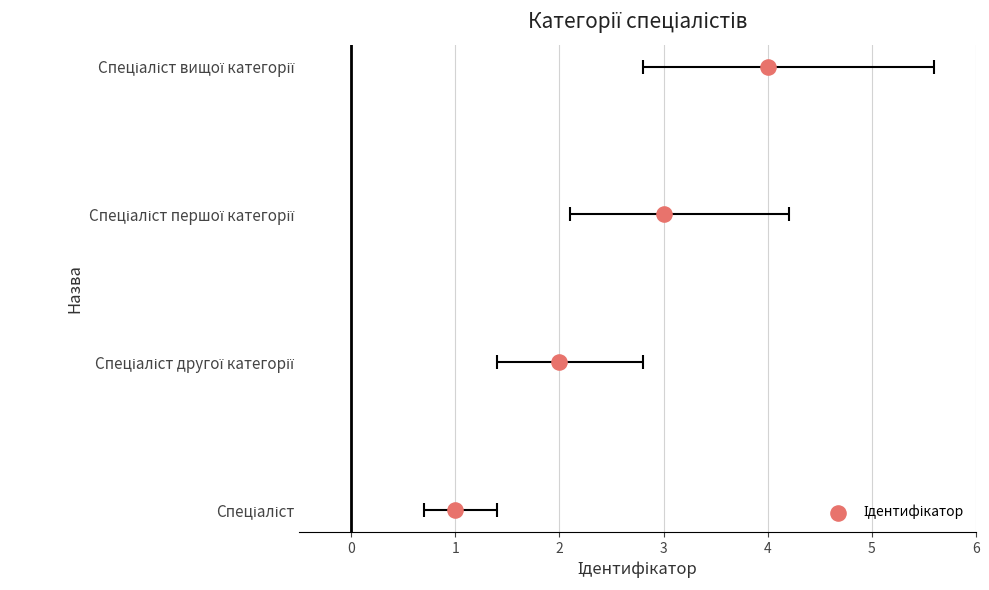

Approximately how many times larger is the value at 3 compared to 2?

2.0